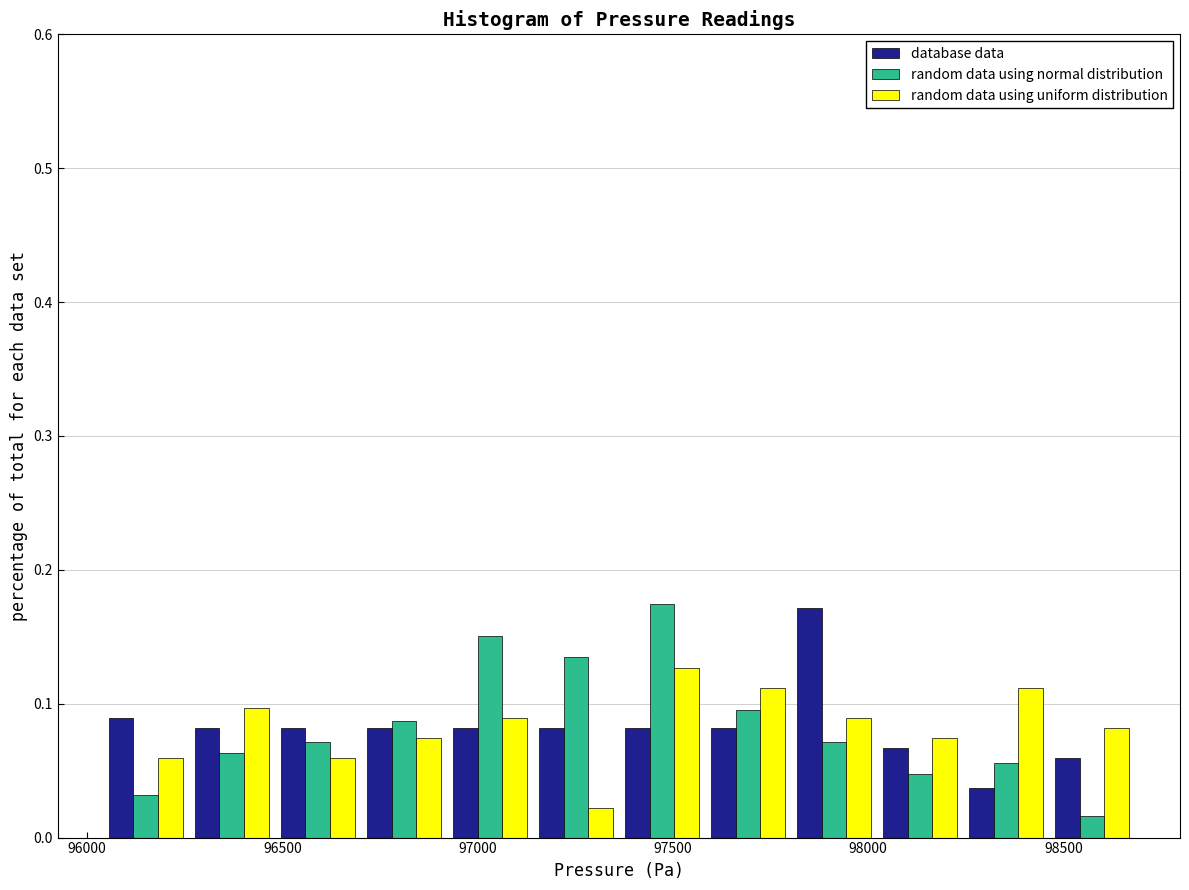

Reading left to right, transcribe this chart: for each range on the x-axis, give the height of each series' bar. Neither the bar edges nor the heights are printed on the chart, so give them approximately, as read against the axes.

96050 to 96250: database data=0.09	random data using normal distribution=0.03	random data using uniform distribution=0.06
96250 to 96500: database data=0.08	random data using normal distribution=0.06	random data using uniform distribution=0.10
96500 to 96700: database data=0.08	random data using normal distribution=0.07	random data using uniform distribution=0.06
96700 to 96900: database data=0.08	random data using normal distribution=0.09	random data using uniform distribution=0.07
96900 to 97150: database data=0.08	random data using normal distribution=0.15	random data using uniform distribution=0.09
97150 to 97350: database data=0.08	random data using normal distribution=0.13	random data using uniform distribution=0.02
97350 to 97600: database data=0.08	random data using normal distribution=0.17	random data using uniform distribution=0.13
97600 to 97800: database data=0.08	random data using normal distribution=0.10	random data using uniform distribution=0.11
97800 to 98000: database data=0.17	random data using normal distribution=0.07	random data using uniform distribution=0.09
98000 to 98250: database data=0.07	random data using normal distribution=0.05	random data using uniform distribution=0.07
98250 to 98450: database data=0.04	random data using normal distribution=0.06	random data using uniform distribution=0.11
98450 to 98700: database data=0.06	random data using normal distribution=0.02	random data using uniform distribution=0.08